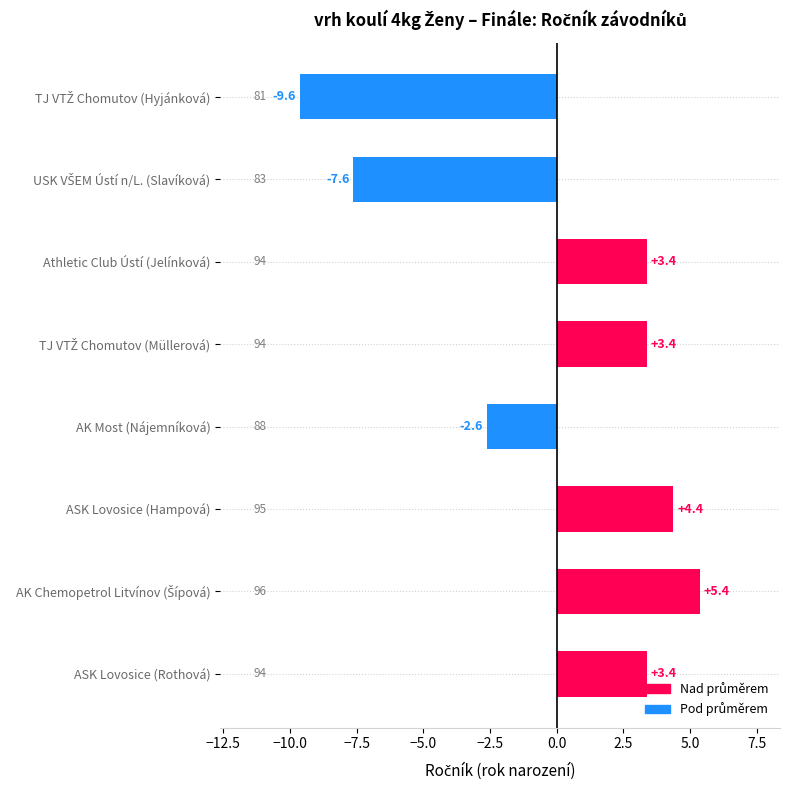

Reading bottom to top, transcribe all the data shown in this chart.

3.4	5.4	4.4	-2.6	3.4	3.4	-7.6	-9.6